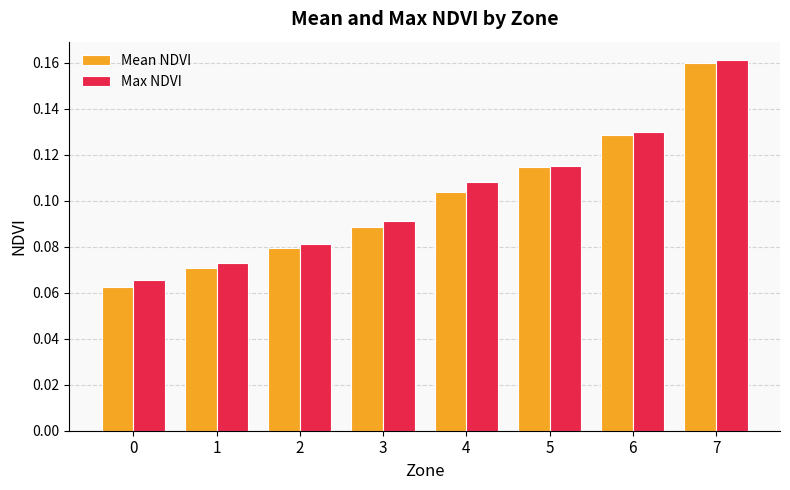

At which category is the sum across all series the highest?

7